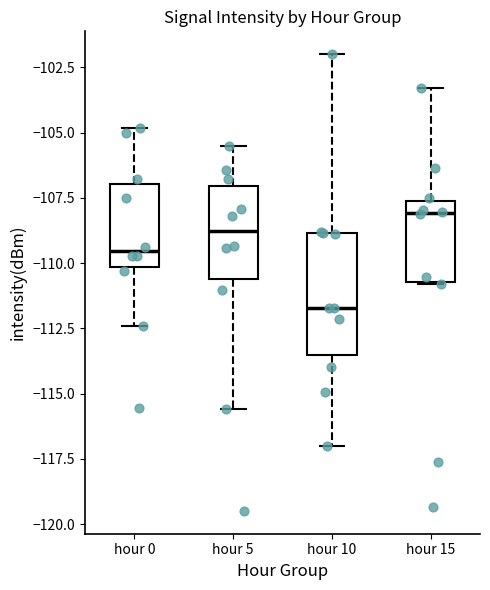

Reading left to right, read every box against the y-axis: the position of its median line, the range the box covers, and the ends of its whiskers. The values are not printed on the chart, so give them approximately, as read against the axis.

hour 0: median -109.5, box -110.0 to -107.0, whiskers -112.5 to -105.0
hour 5: median -109.0, box -110.5 to -107.0, whiskers -115.5 to -105.5
hour 10: median -111.5, box -113.5 to -109.0, whiskers -117.0 to -102.0
hour 15: median -108.0, box -110.5 to -107.5, whiskers -111.0 to -103.5